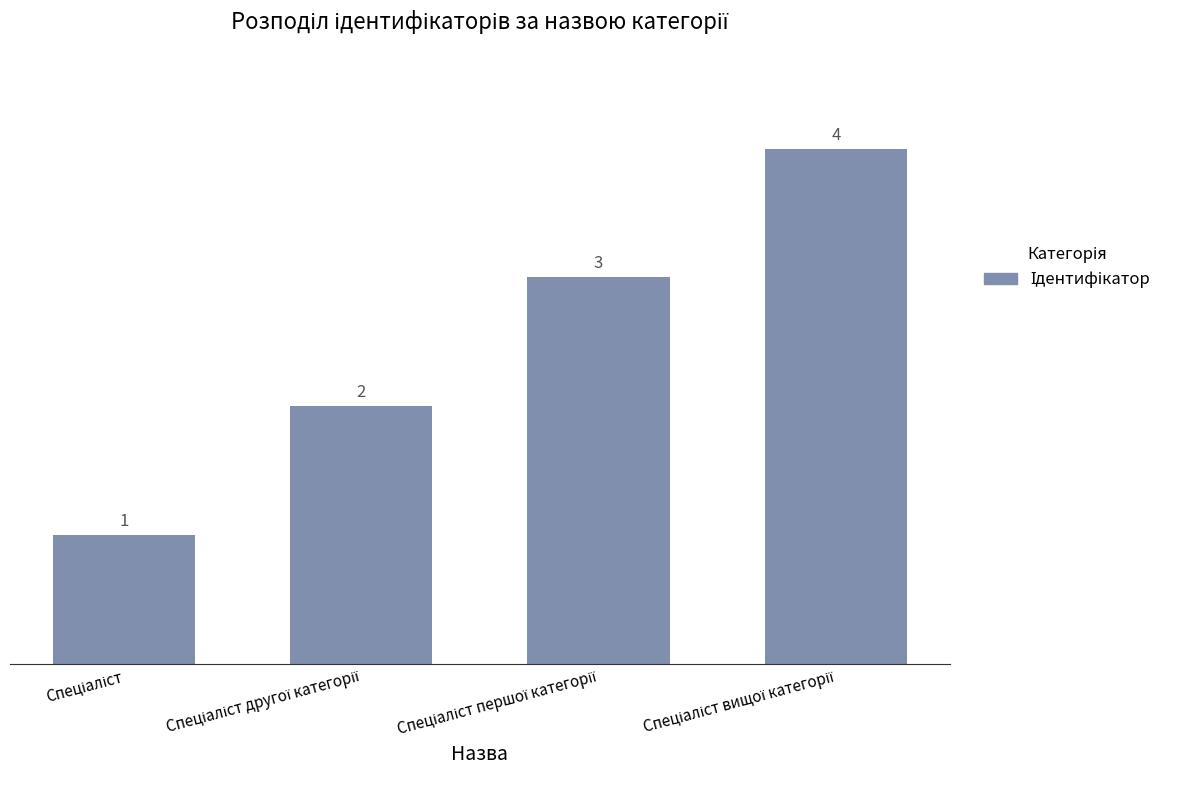

What is the greatest value displayed?

4